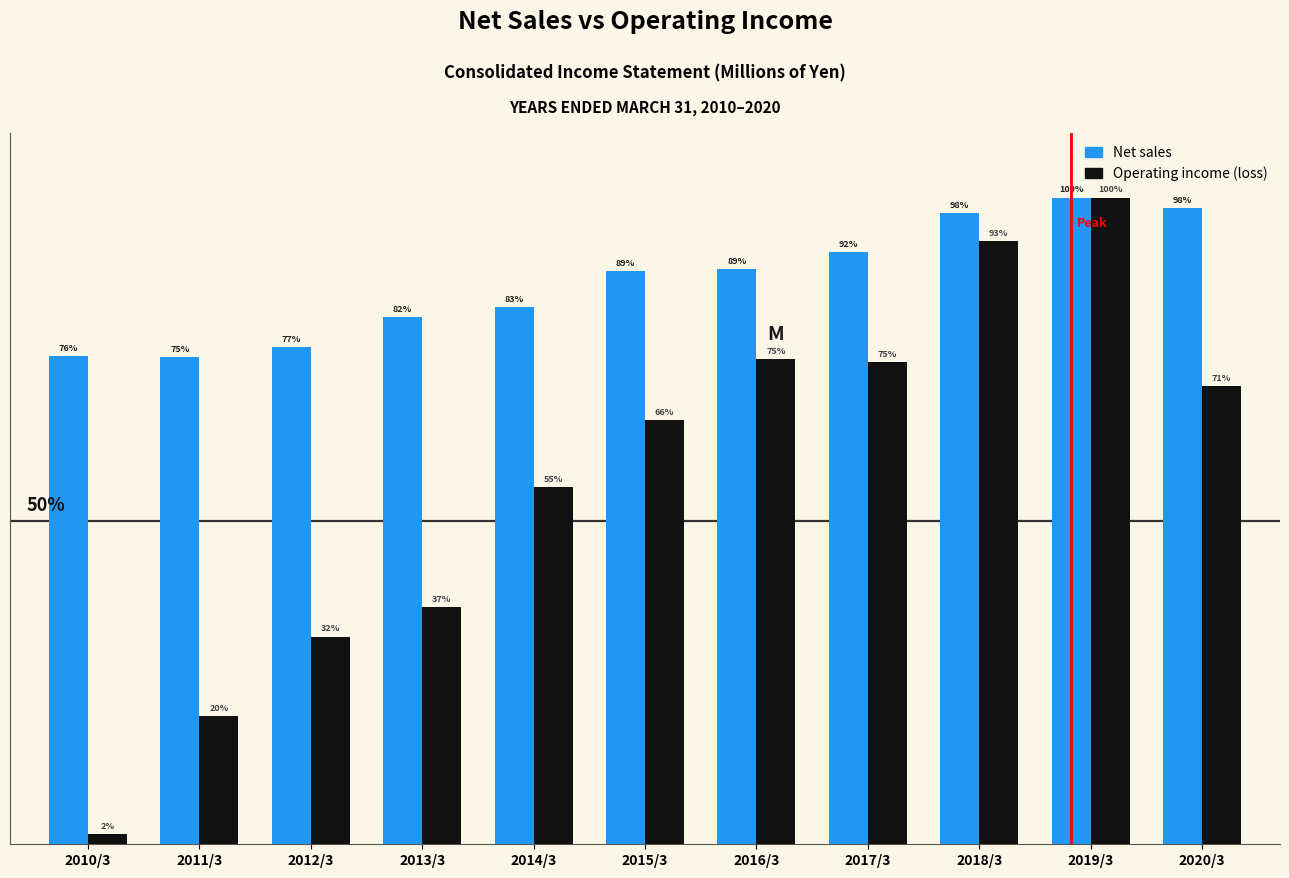

At 2018/3, list the series in order from largest to smallest.

Net sales, Operating income (loss)